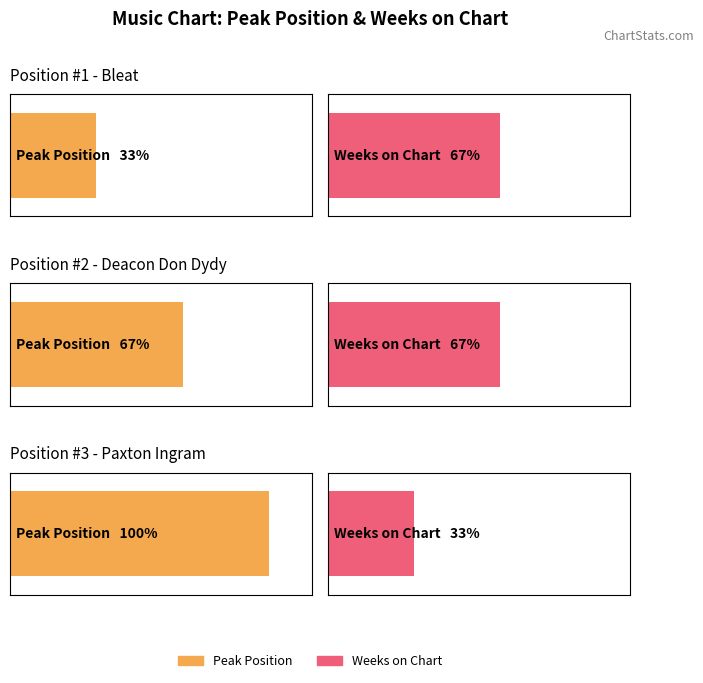

At which label is Peak Position closest to 2?

2